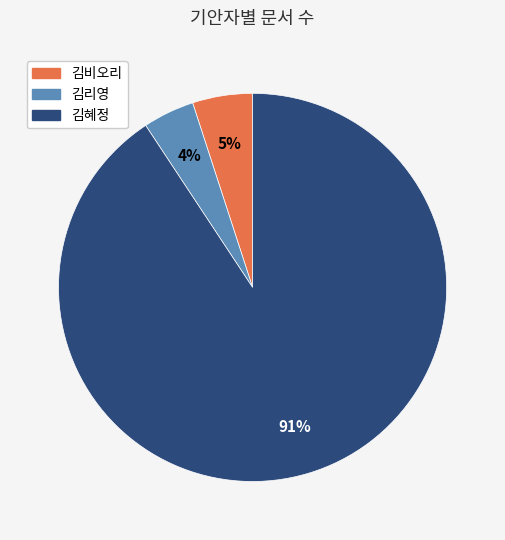

Which has a higher value, 김비오리 or 김혜정?

김혜정